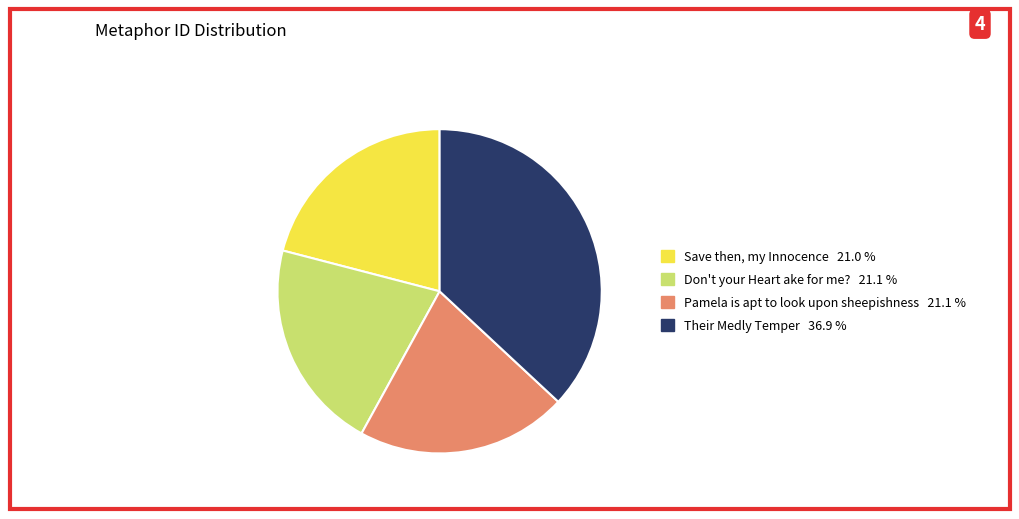

Approximately how many times larger is the value at Save then, my Innocence compared to Pamela is apt to look upon sheepishness?

1.0